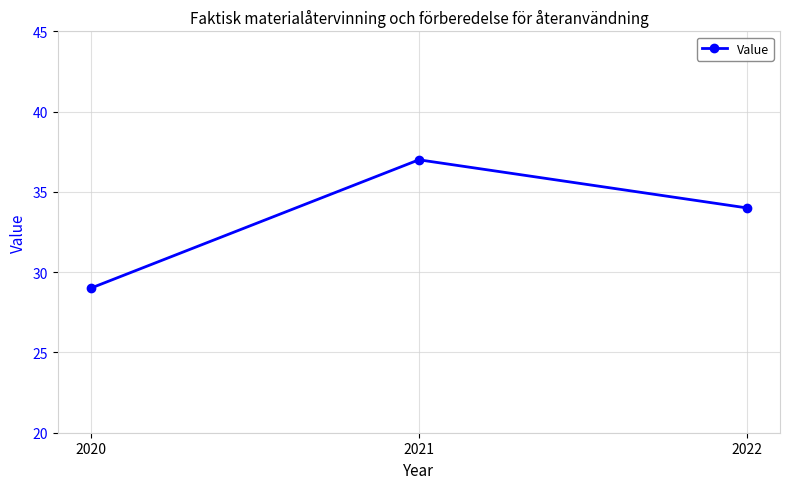

What is the smallest value displayed?

29